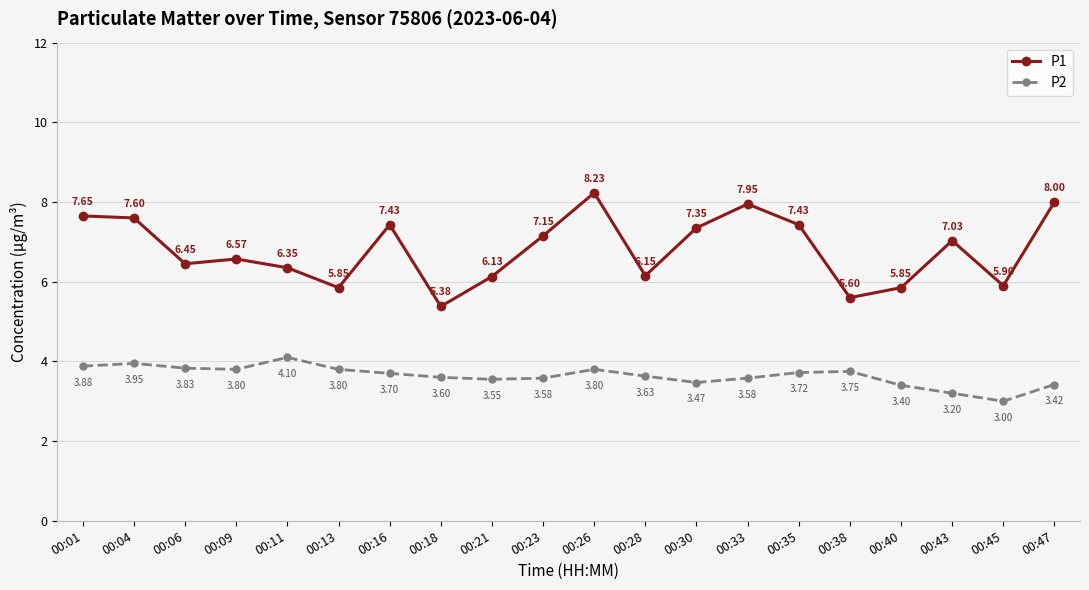

What is the average value of the P1 series?

6.8